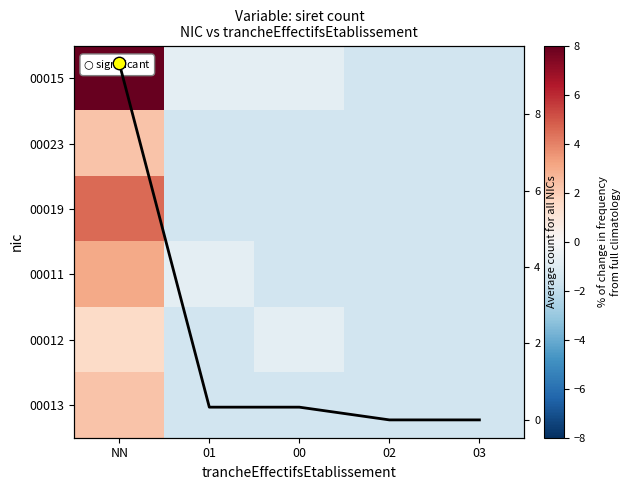

Which series changed the most between 01 and 00?

00011